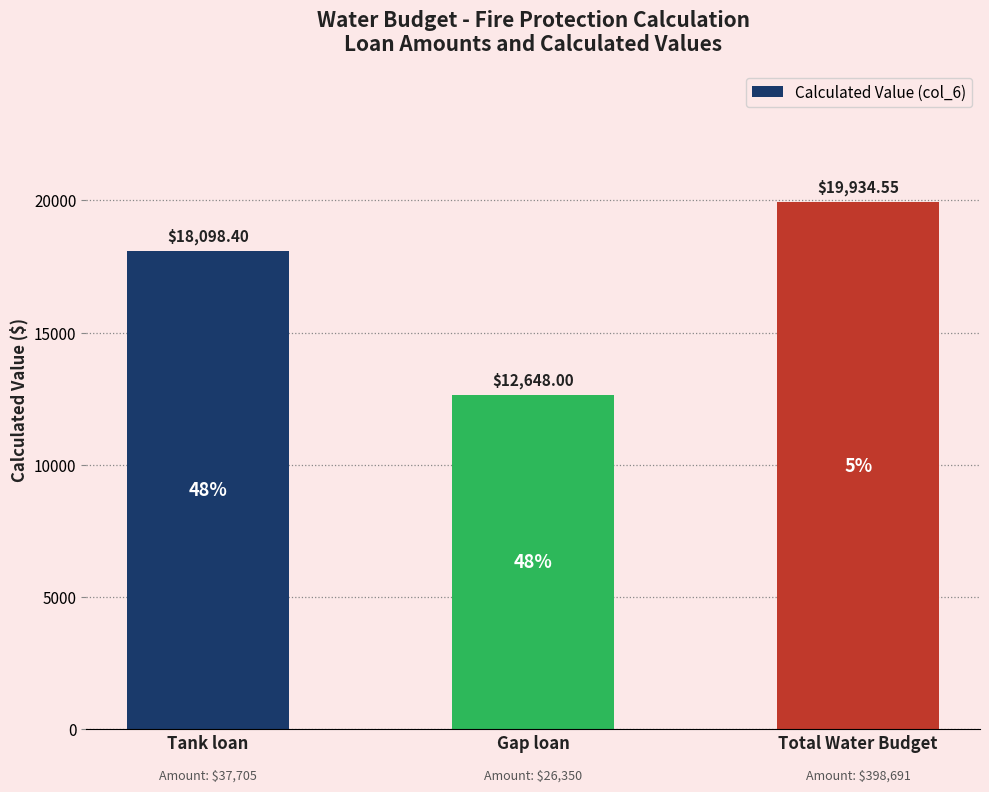

Which label corresponds to the smallest value in the chart?

Gap loan